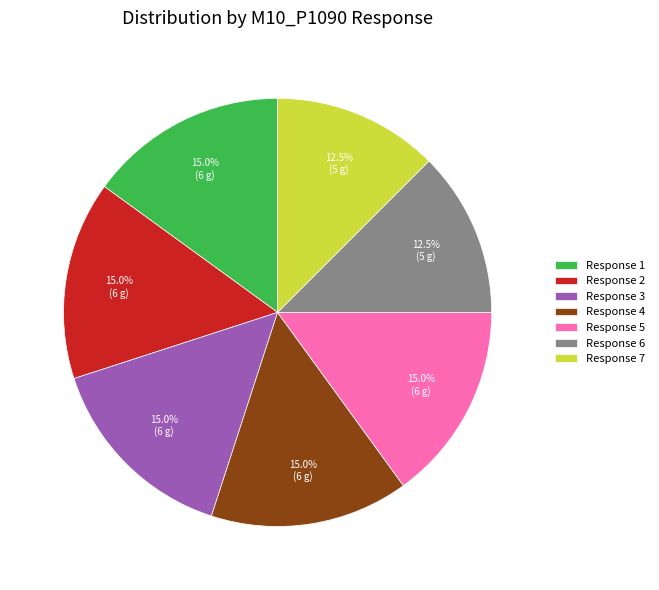

Combined, do Response 3 and Response 7 account for over 50%?

No